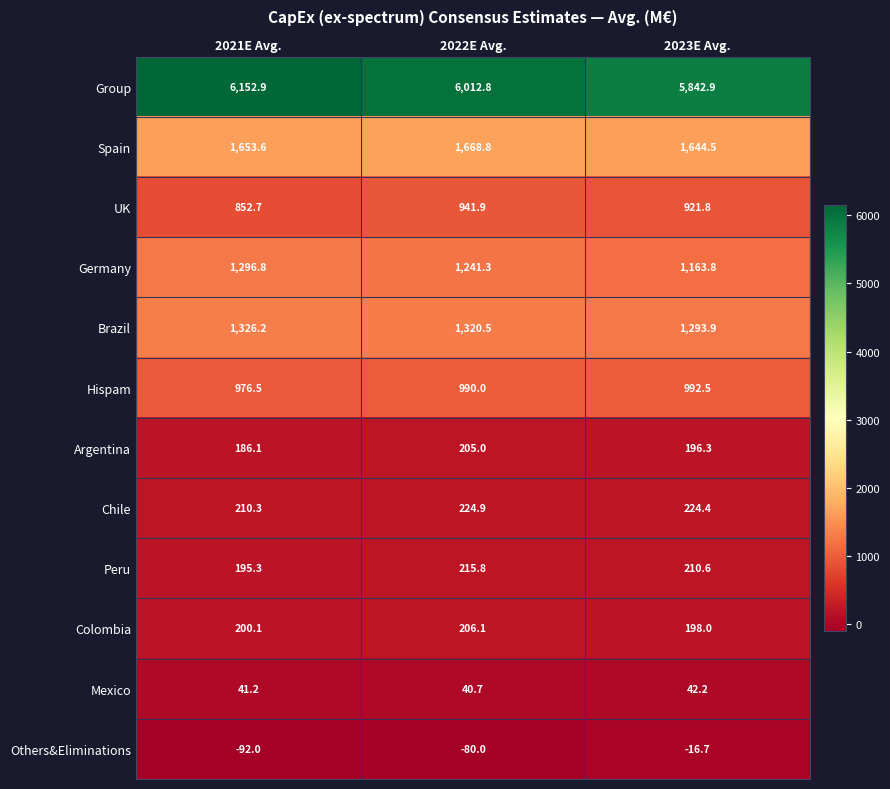

The value of Others&Eliminations at 2023E Avg. is -16.7. True or false?

True